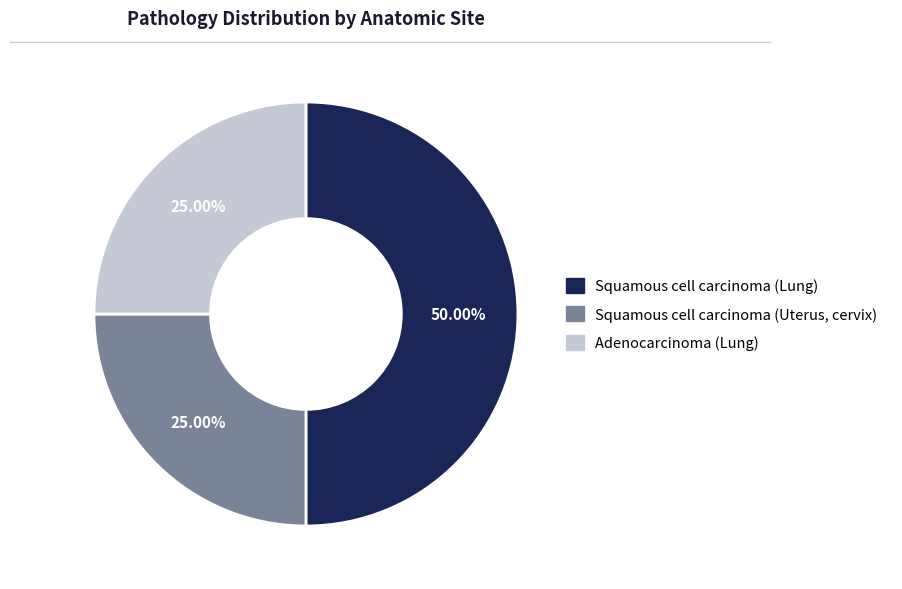

Is the sum of Squamous cell carcinoma (Lung) and Adenocarcinoma (Lung) greater than half?

Yes